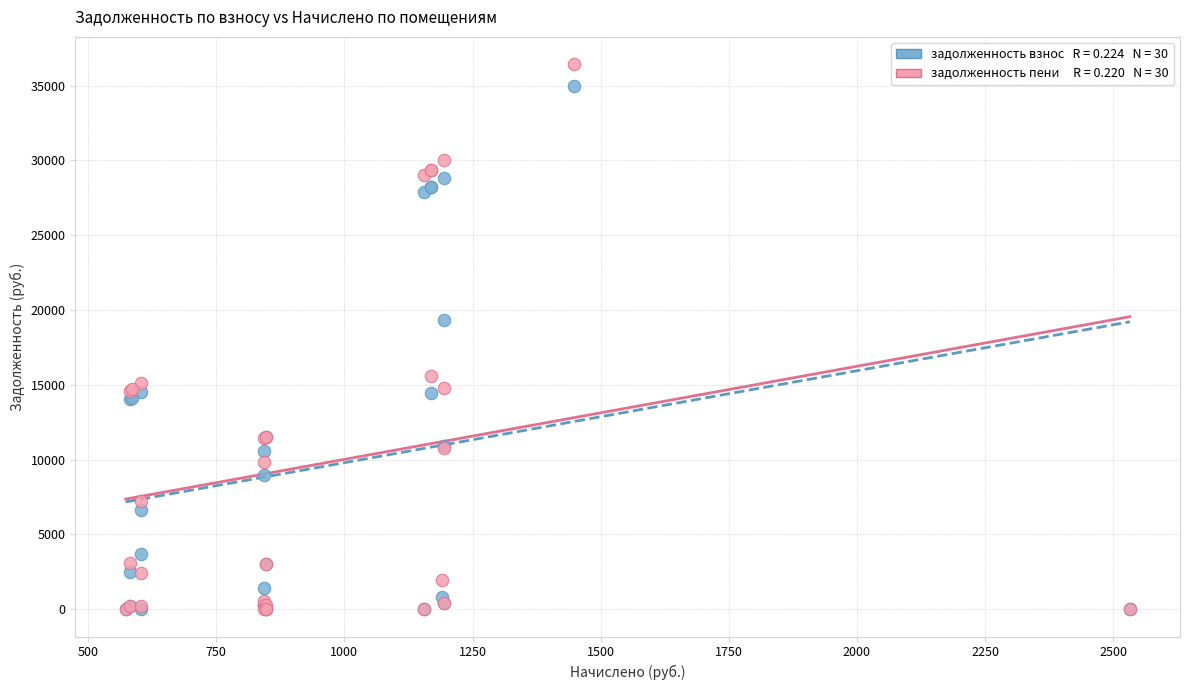

Across all series, what Y value is closest to 18217?

19356.6